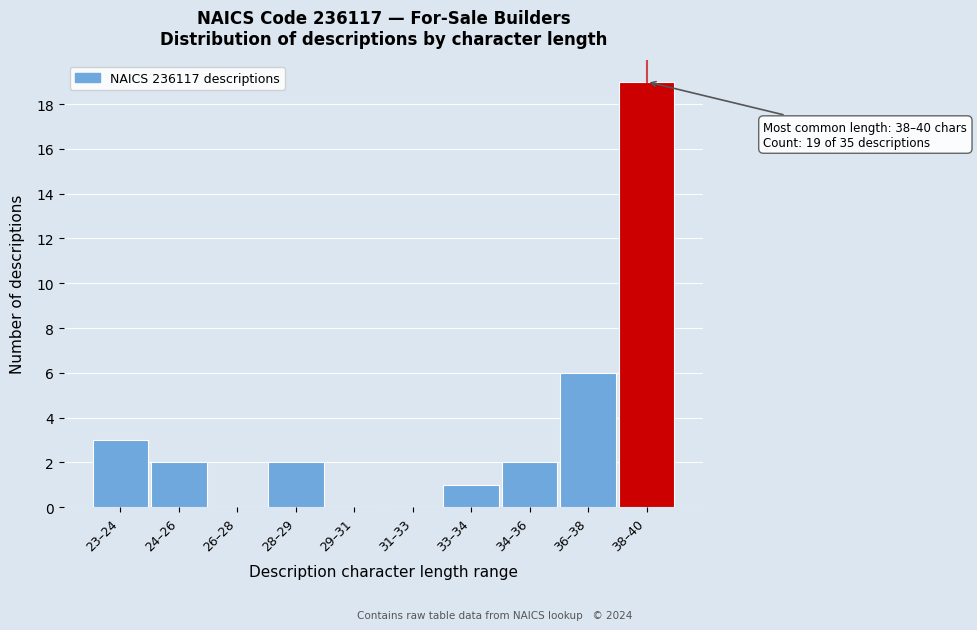

Reading right to left, transcribe all the data shown in this chart.

38–40=19	36–38=6	34–36=2	33–34=1	31–33=0	29–31=0	28–29=2	26–28=0	24–26=2	23–24=3